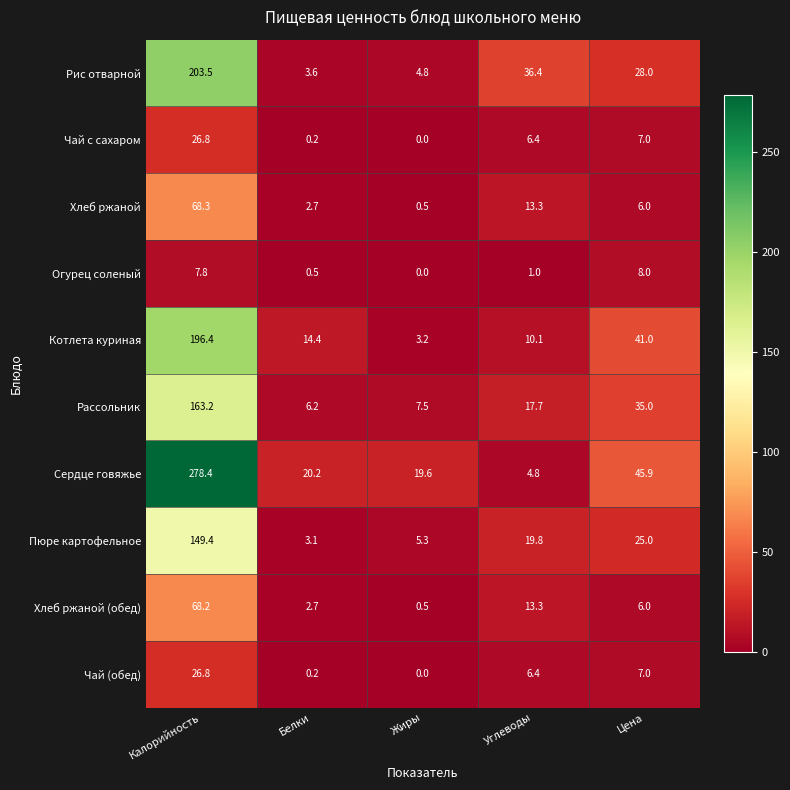

What is the difference between the Чай (обед) values at Калорийность and Углеводы?

20.4